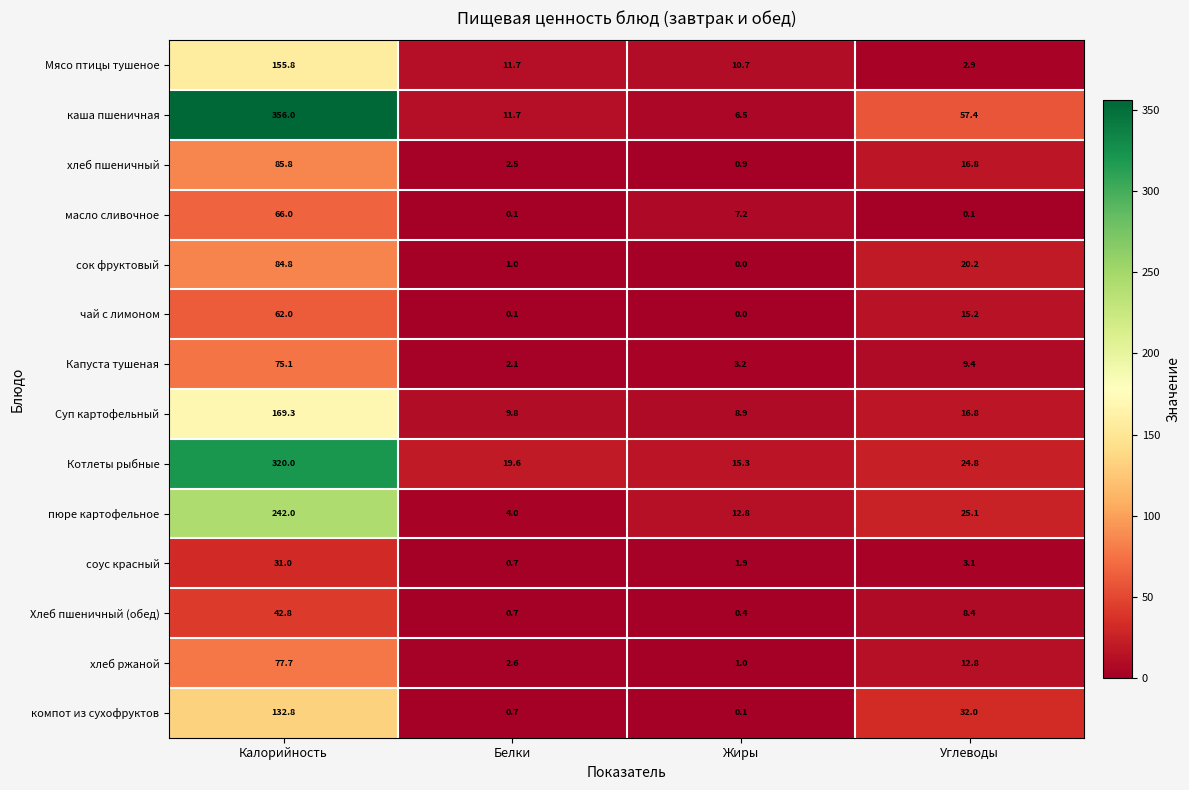

List the series in order of their peak value, highest first.

каша пшеничная, Котлеты рыбные, пюре картофельное, Суп картофельный, Мясо птицы тушеное, компот из сухофруктов, хлеб пшеничный, сок фруктовый, хлеб ржаной, Капуста тушеная, масло сливочное, чай с лимоном, Хлеб пшеничный (обед), соус красный